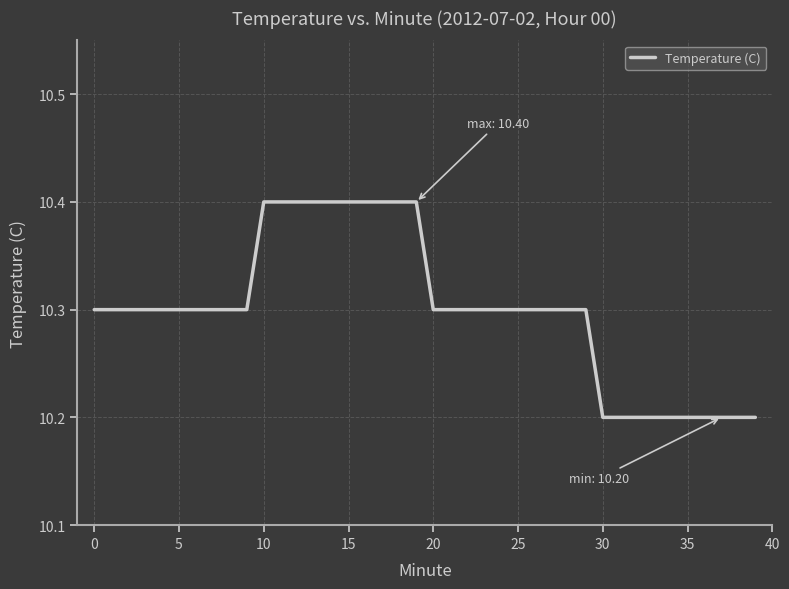

What is the maximum value shown in the chart?

10.4